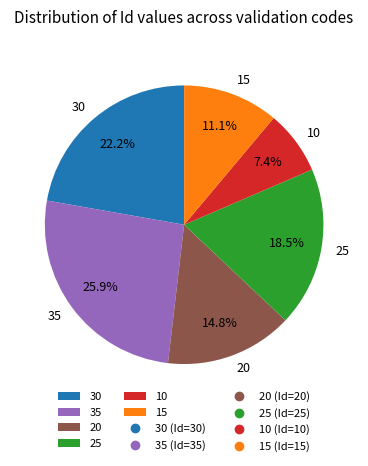

Approximately how many times larger is the value at 25 compared to 15?

1.7